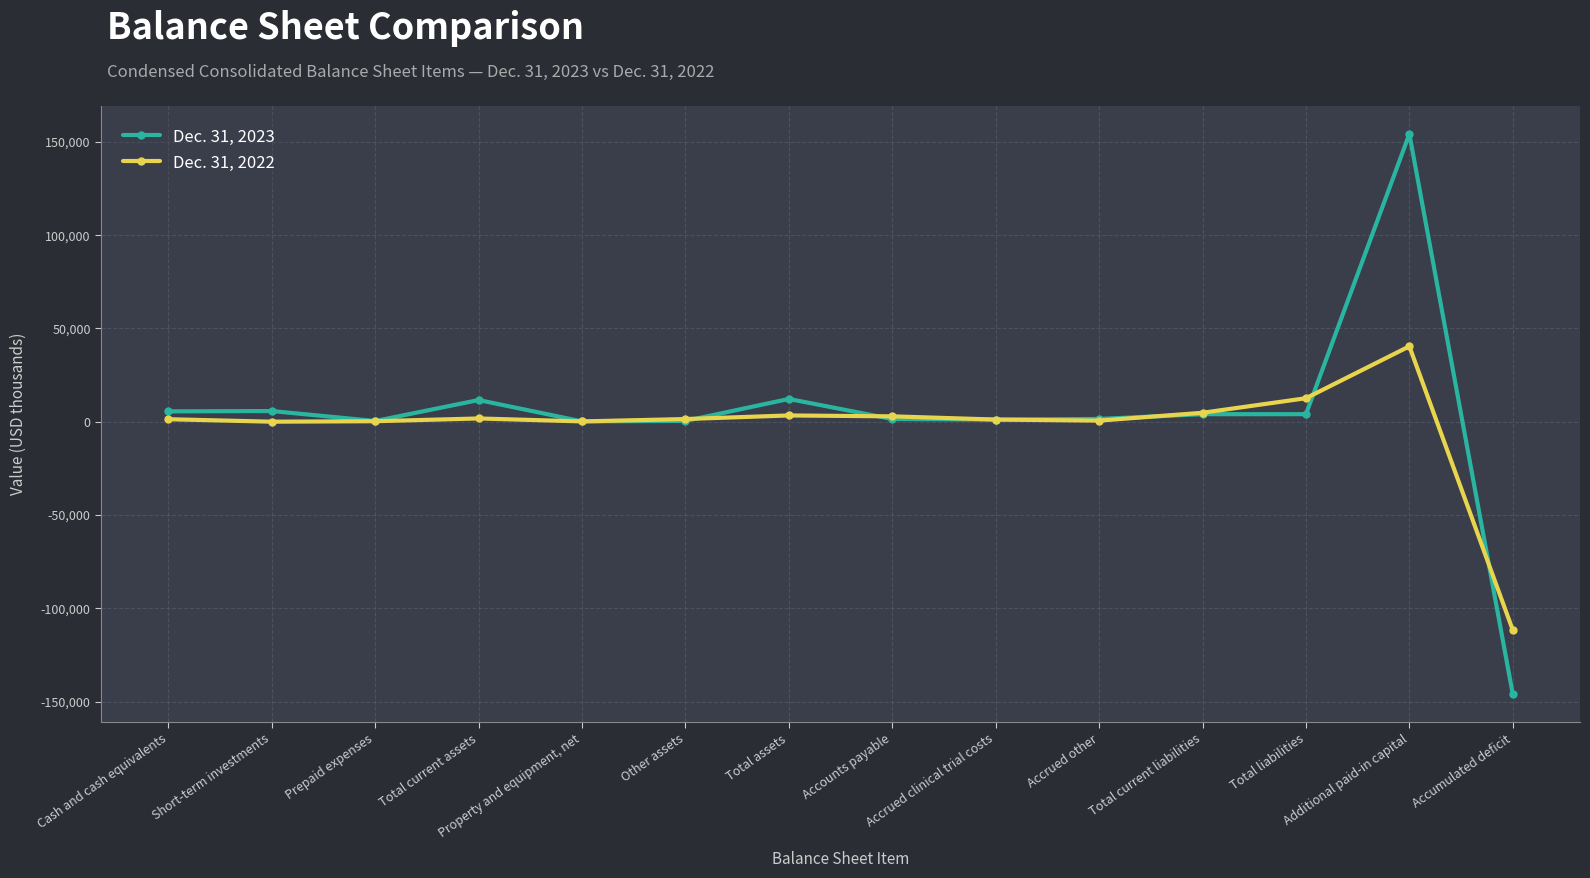

Count the number of categories in the chart.

14